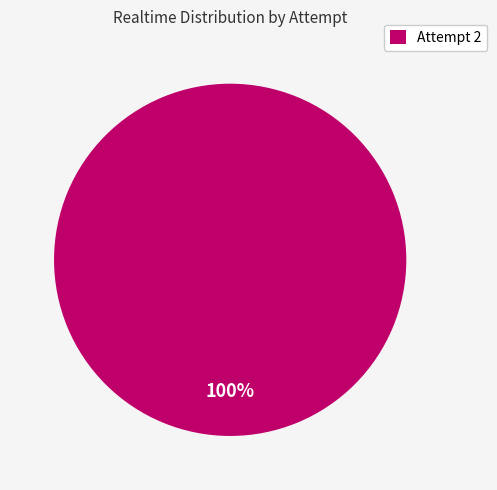

To the nearest percent, what portion does Attempt 2 represent?

100%